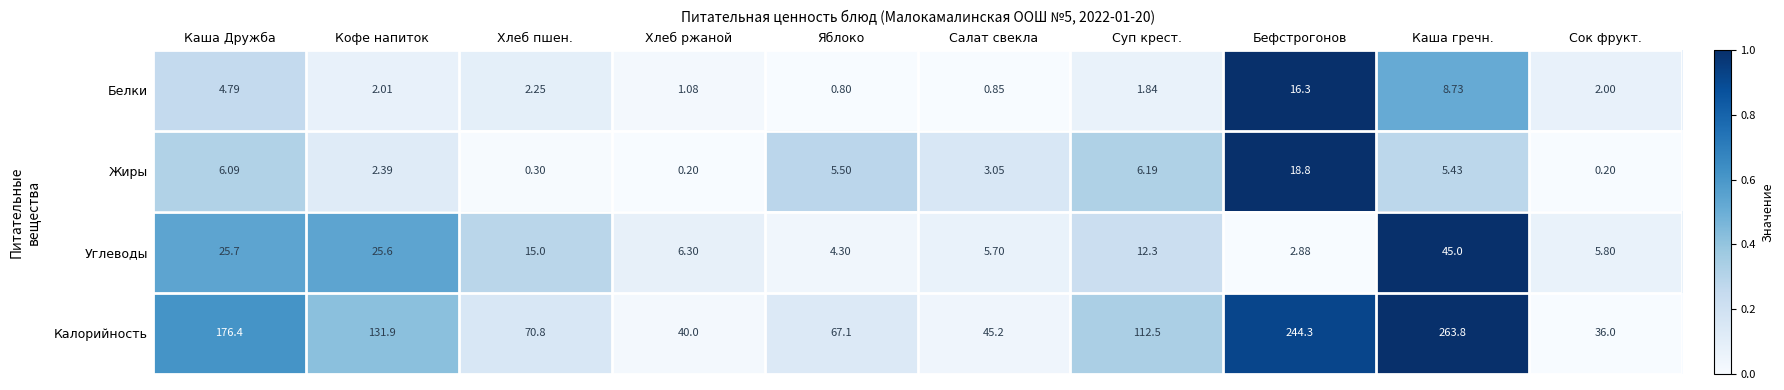

Rank the series by their maximum value, from lowest to highest.

Белки, Жиры, Углеводы, Калорийность